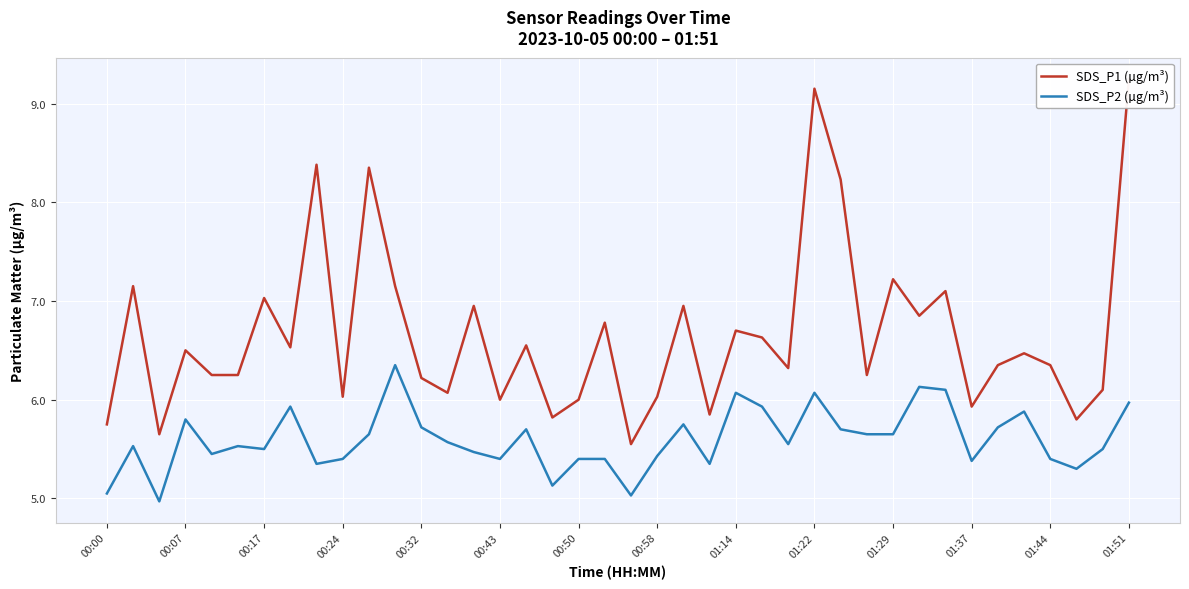

True or false: SDS_P1 (µg/m³) and SDS_P2 (µg/m³) intersect in this chart.

False